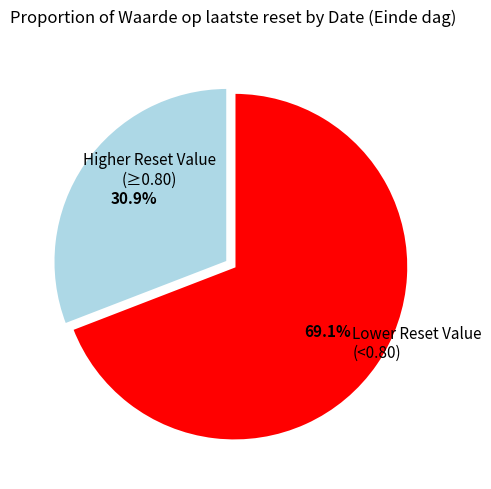

What is the ratio of the value at Higher Reset Value (≥0.80) to the value at Lower Reset Value (<0.80)?

0.4